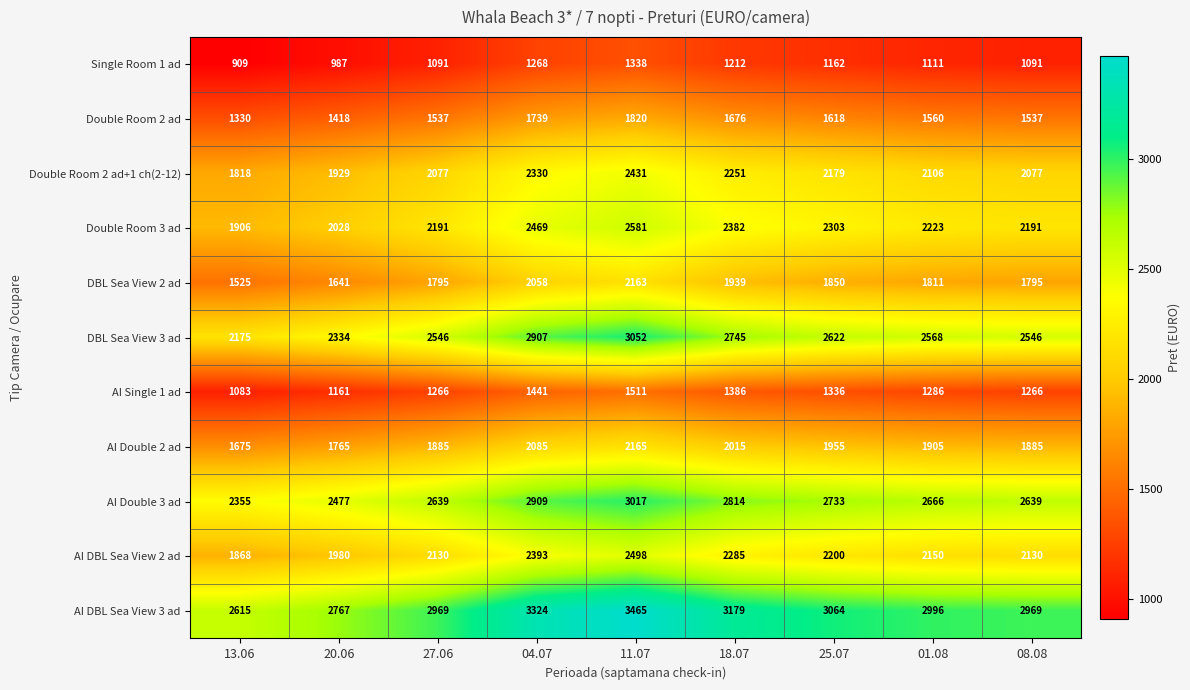

How many categories are shown in the chart?

9